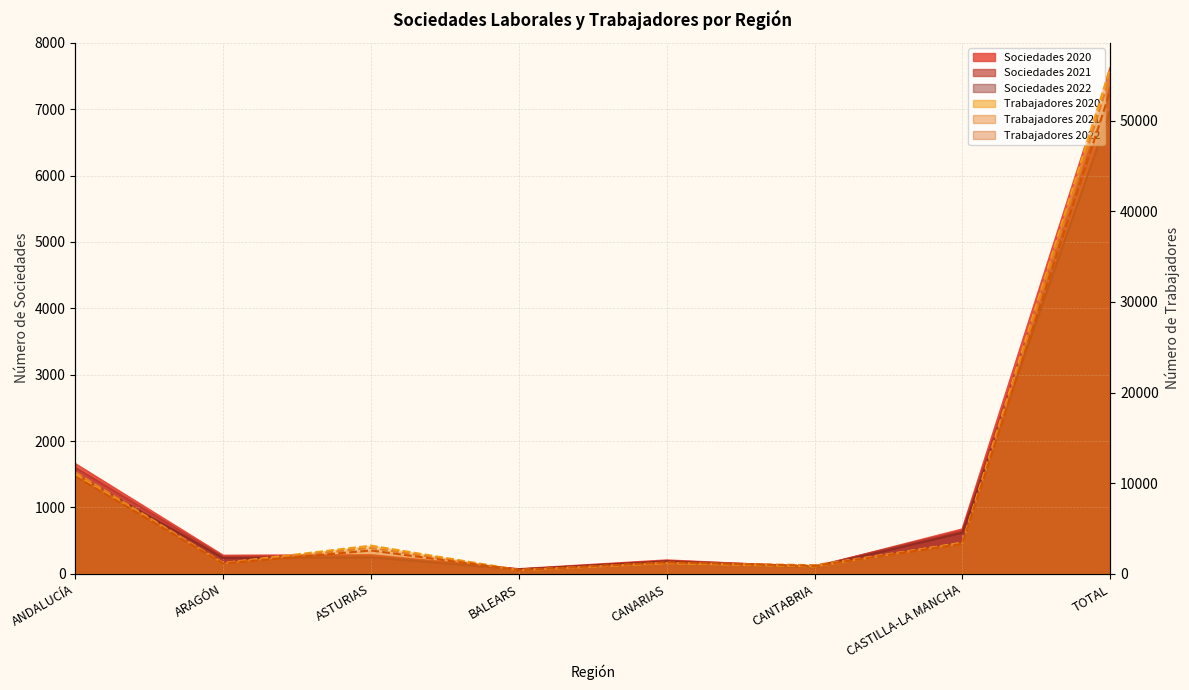

How many values in the Sociedades 2021 series exceed 270?

3